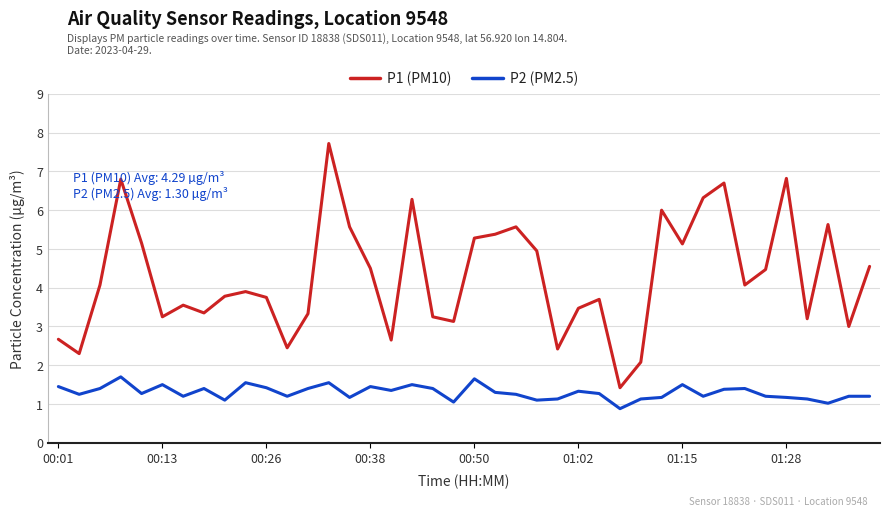

What is the maximum value shown in the chart?

7.7